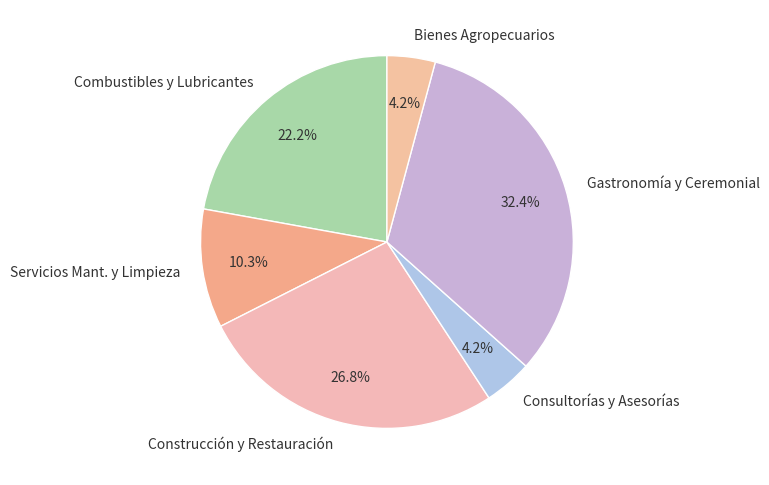

Is there a majority slice in this chart?

No